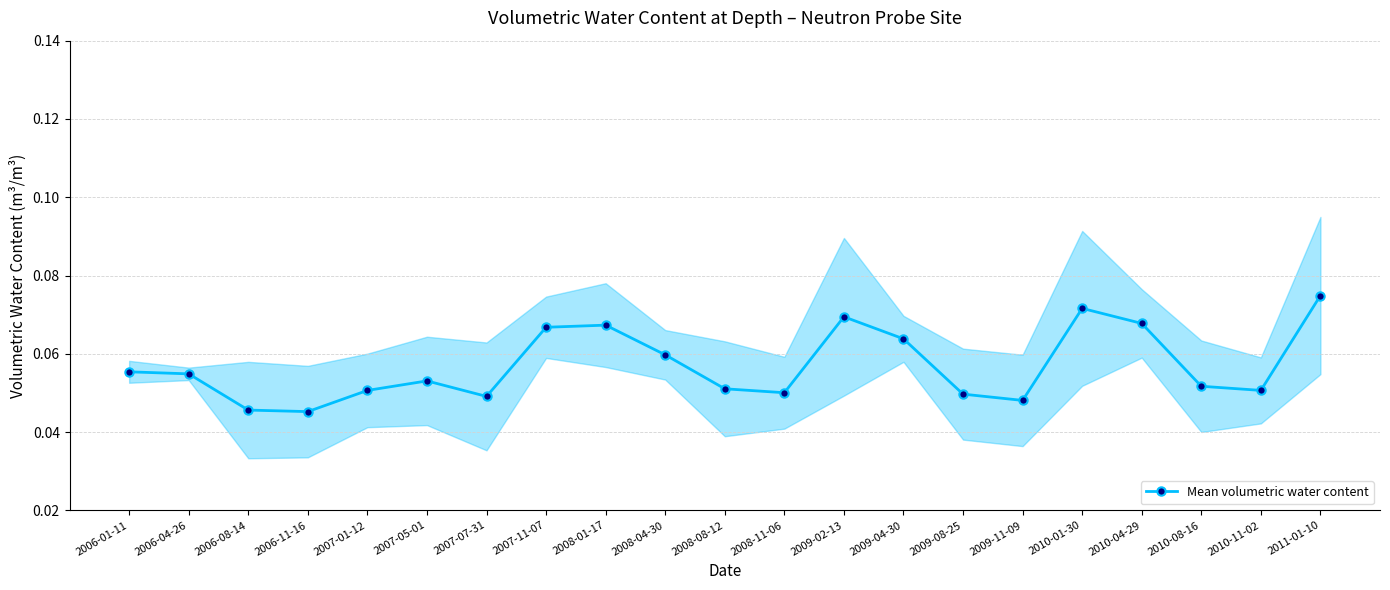

Between 2008-04-30 and 2009-02-13, which is larger?

2009-02-13